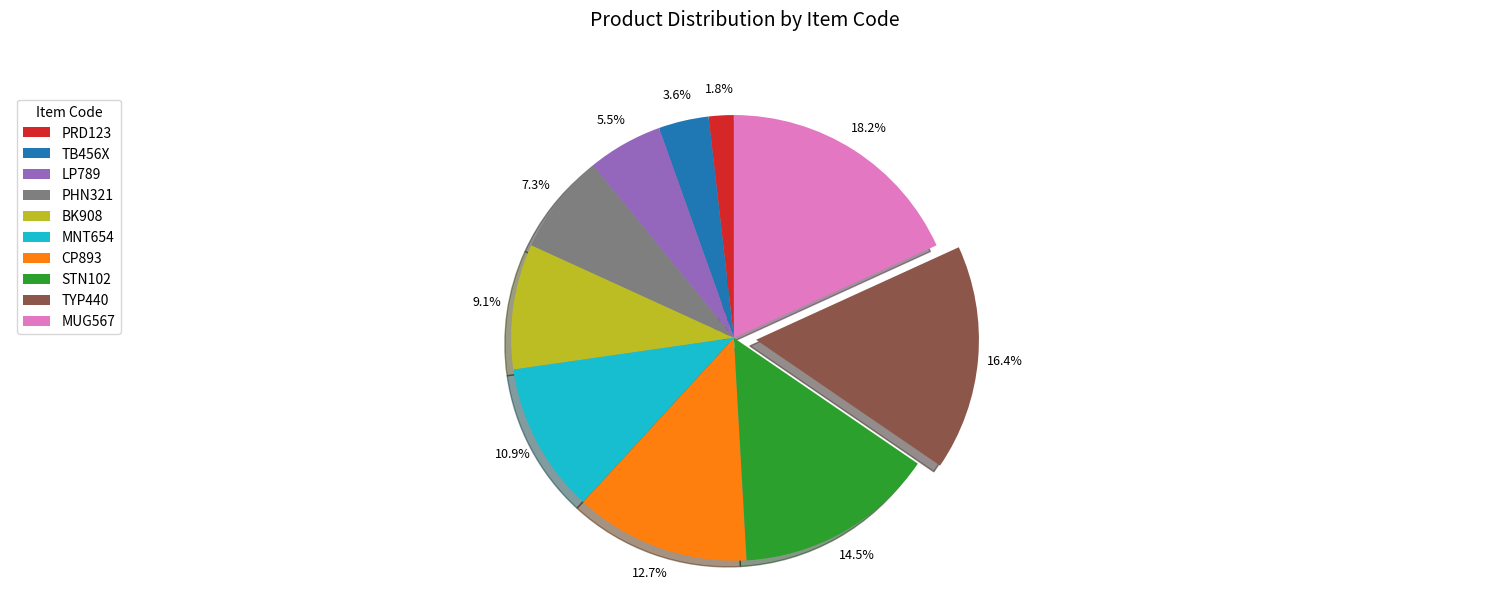

What is the largest slice in the pie chart?

MUG567